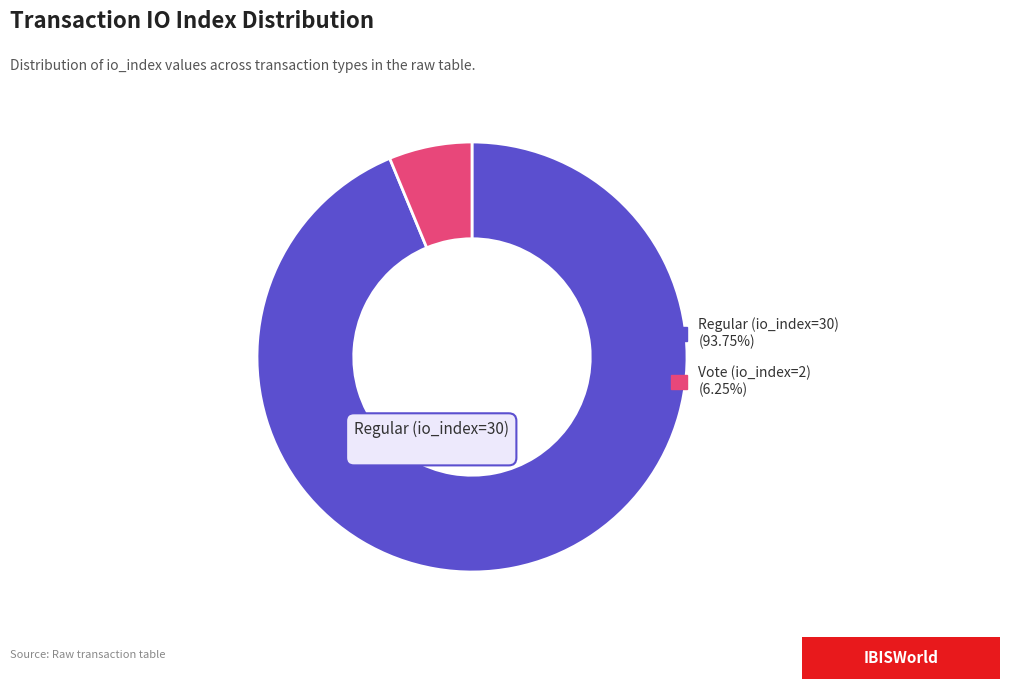

Does any single category account for the majority?

Yes